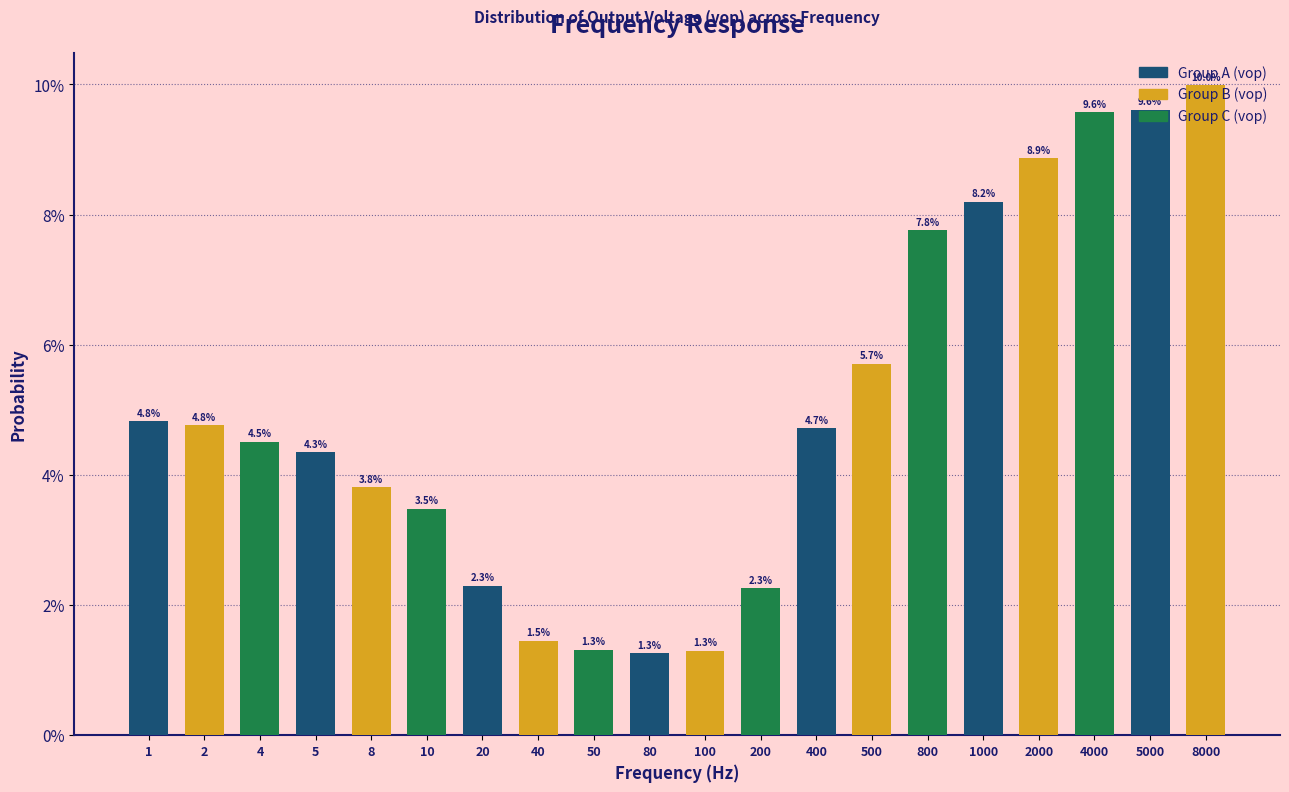

What is the greatest value displayed?

10.0